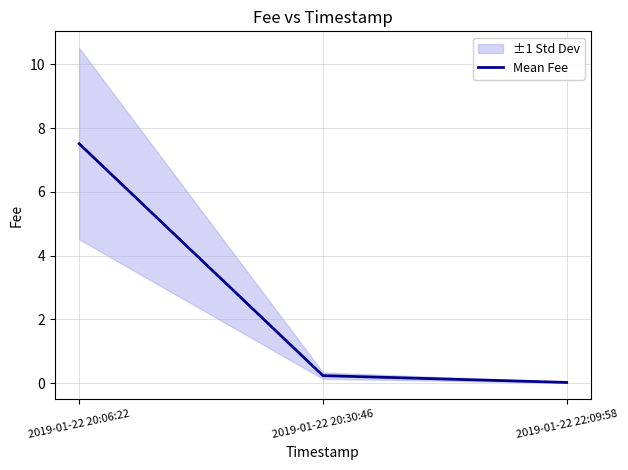

What is the difference between the maximum and second lowest values?

7.3